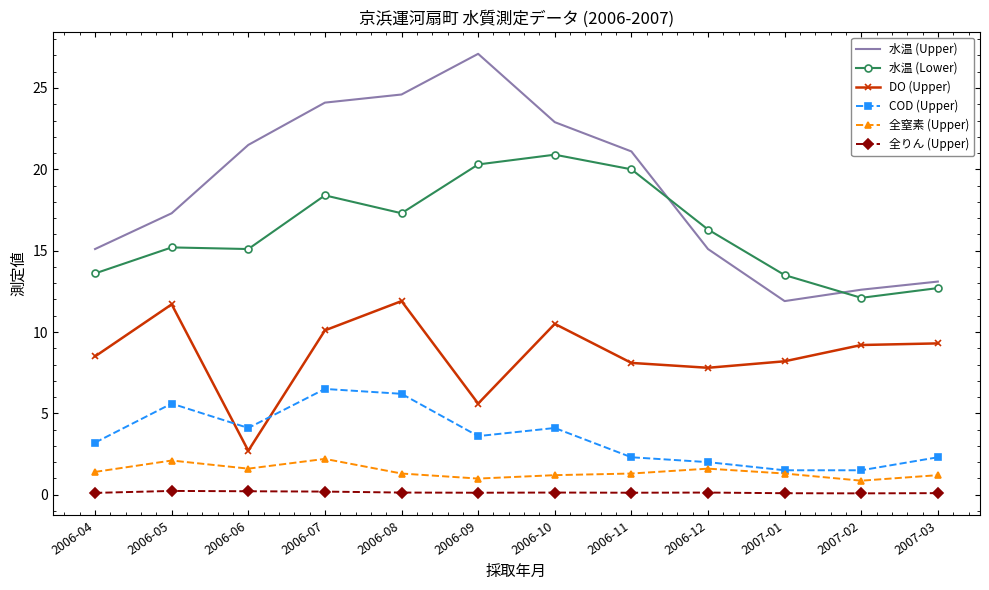

Is the value of 全りん (Upper) at 2006-09 greater than the value of COD (Upper) at 2006-04?

No